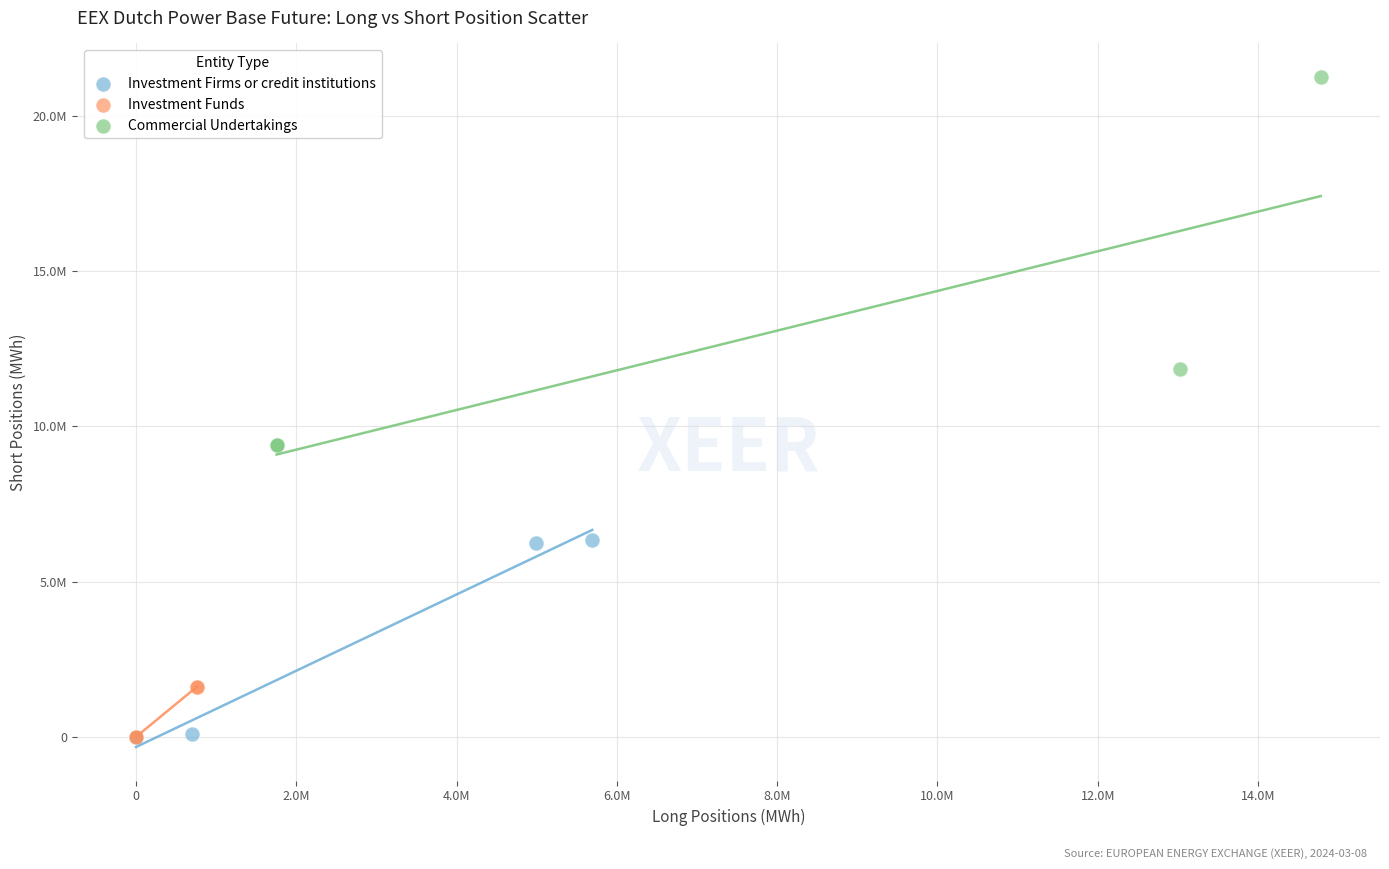

Which series has the largest Y range (max minus min)?

Commercial Undertakings